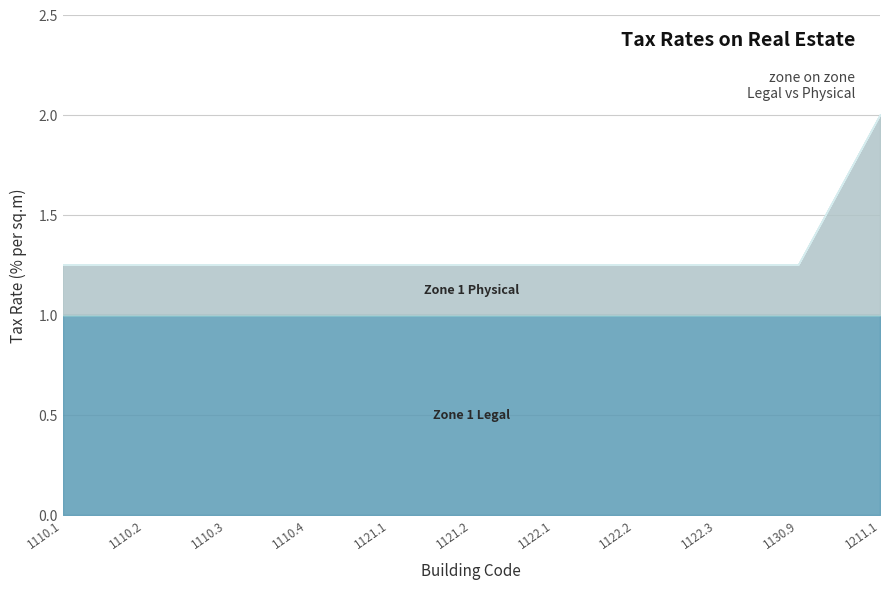

True or false: Zone 3 Legal and Zone 1 Physical cross at least once.

False